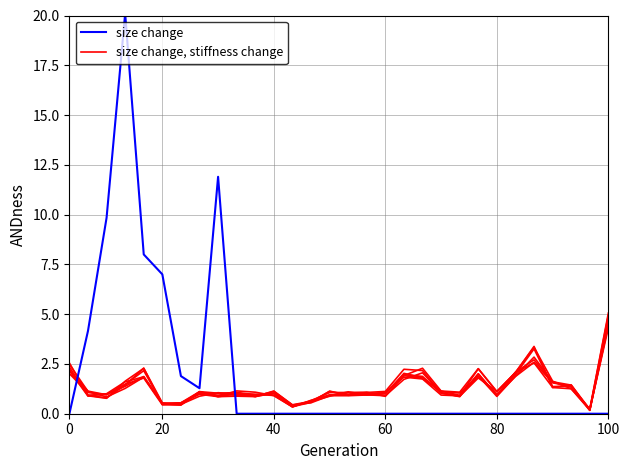

Reading right to left, extract all data points from this chart.

size change, stiffness change: 4.3	0.2	1.4	1.4	3.3	2.0	1.0	1.9	0.9	1.0	1.9	2.0	1.0	0.9	0.9	0.9	0.5	0.4	1.1	0.9	1.1	1.0	1.1	0.4	0.4	1.8	1.5	1.0	1.1	2.2
size change: 0.0	0.0	0.0	0.0	0.0	0.0	0.0	0.0	0.0	0.0	0.0	0.0	0.0	0.0	0.0	0.0	0.0	0.0	0.0	0.0	0.0	11.9	1.3	1.9	7.0	8.0	20.1	9.8	4.2	0.0